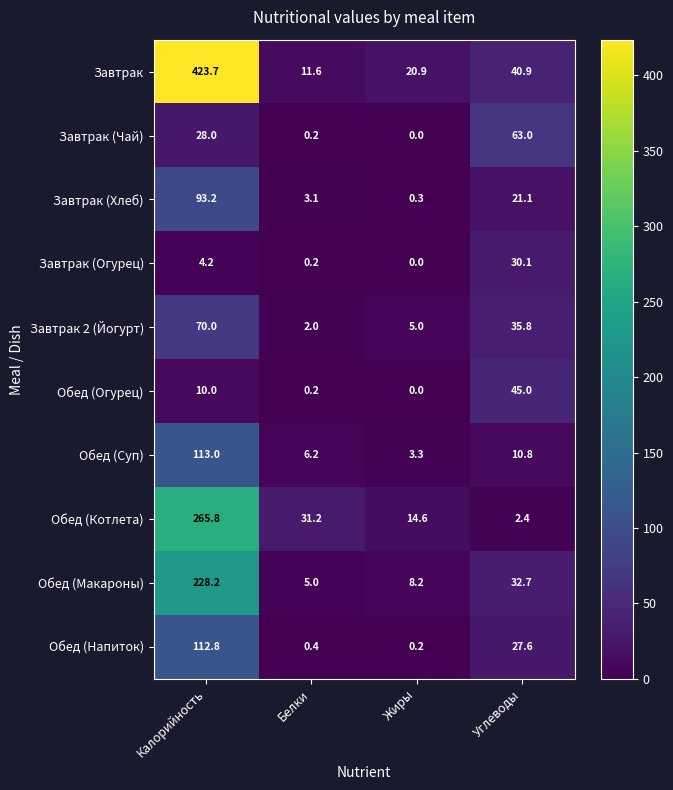

Read the Завтрак 2 (Йогурт) value at Белки.

2.0